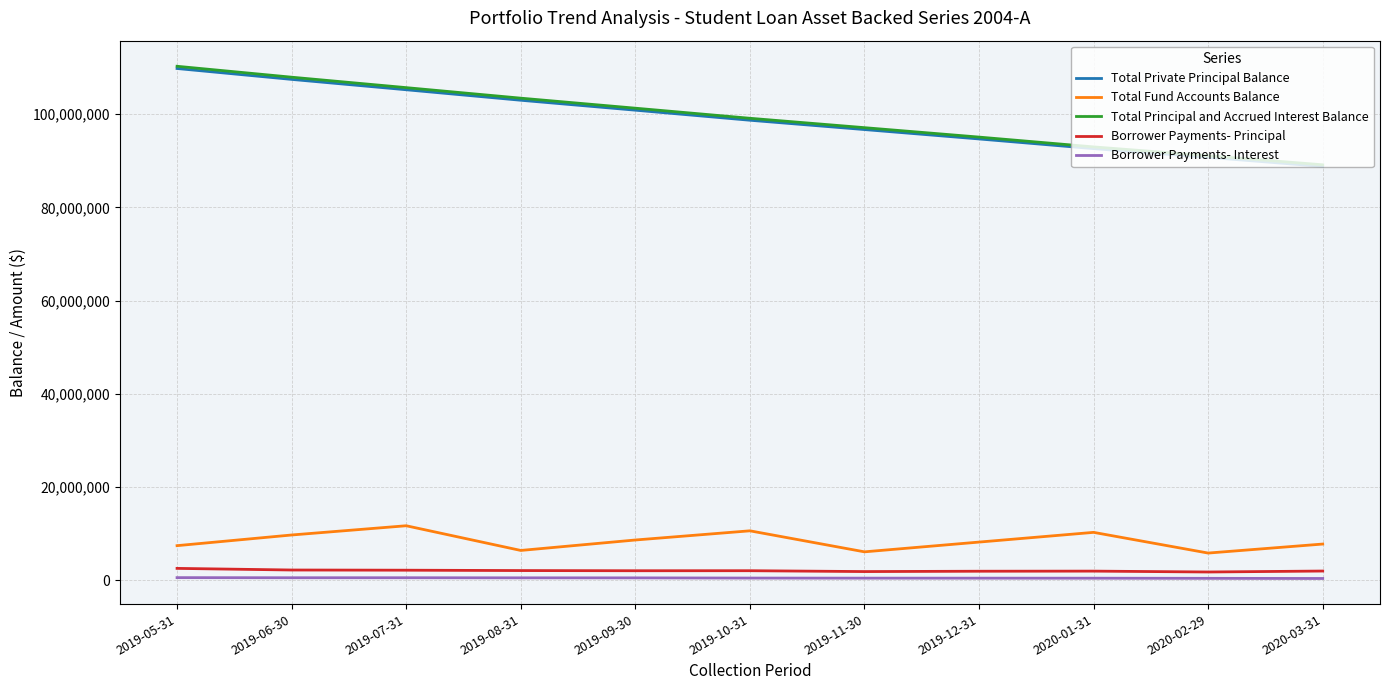

The value of Total Private Principal Balance at 2020-02-29 is 90762505.0. True or false?

True